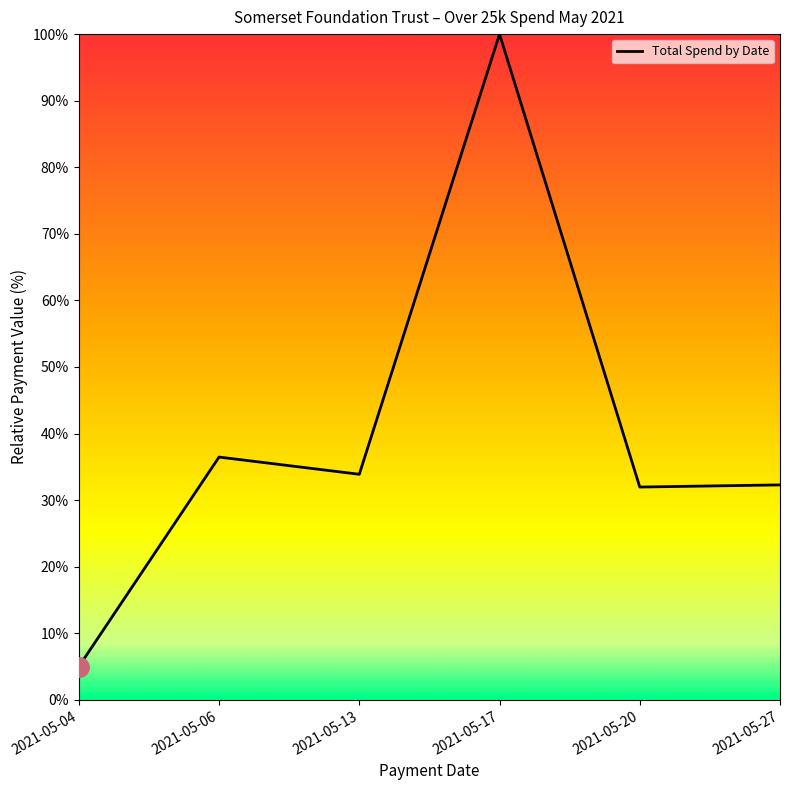

What is the change in value from 2021-05-06 to 2021-05-20?

-4.5